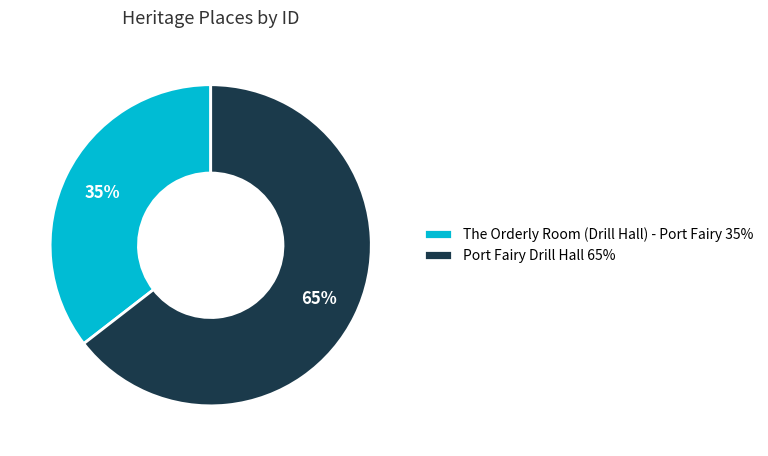

Rank the categories by value from highest to lowest.

Port Fairy Drill Hall, The Orderly Room (Drill Hall) - Port Fairy